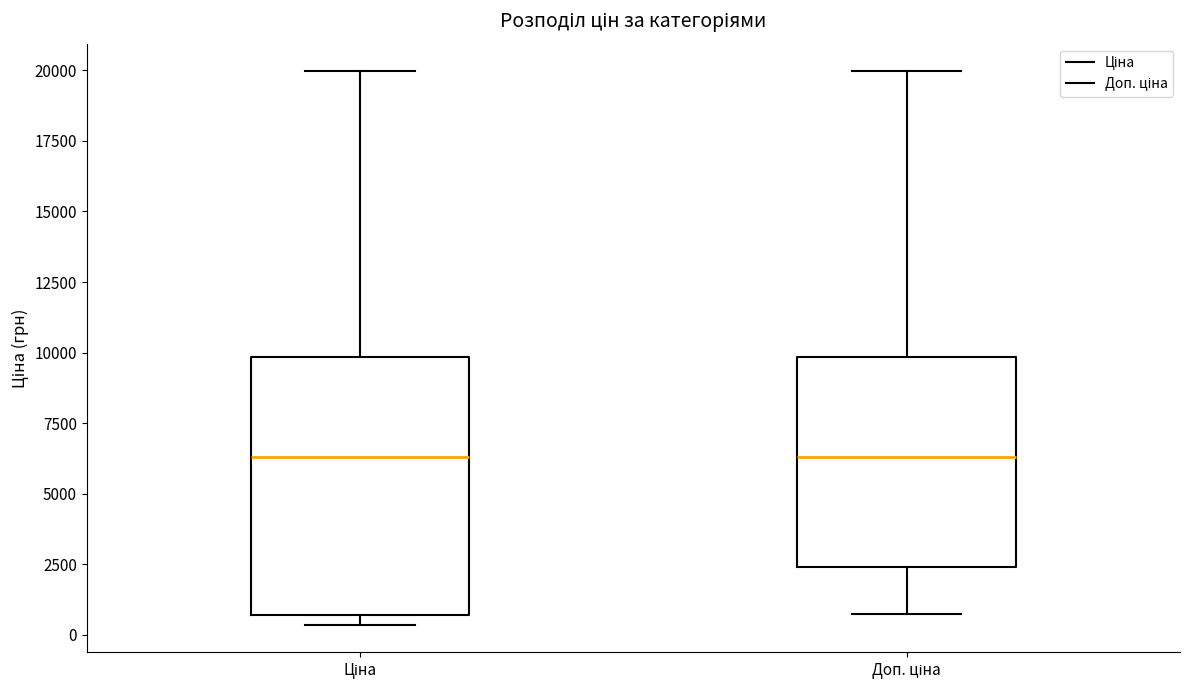

Reading left to right, read every box against the y-axis: the position of its median line, the range the box covers, and the ends of its whiskers. The values are not printed on the chart, so give them approximately, as read against the axis.

Ціна: median 6500, box 500 to 10000, whiskers 500 (just below the box's lower edge) to 20000
Доп. ціна: median 6500, box 2500 to 10000, whiskers 500 to 20000